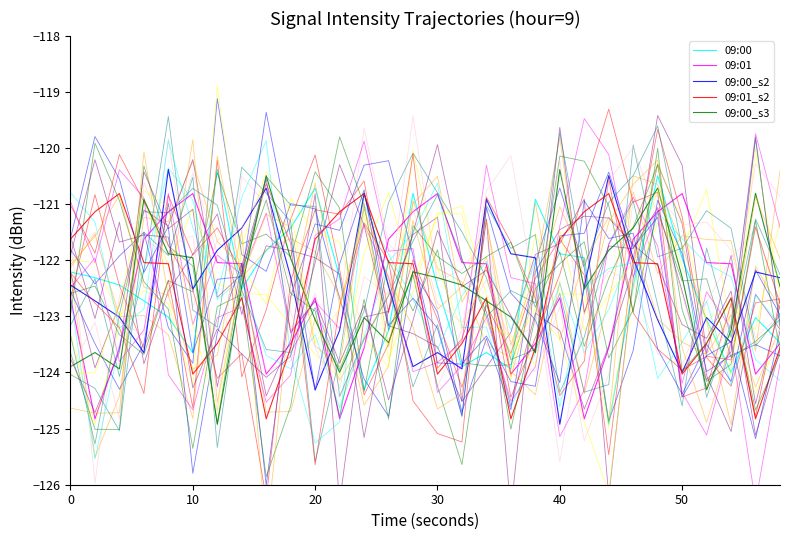

What is the maximum value for 09:01?

-120.8